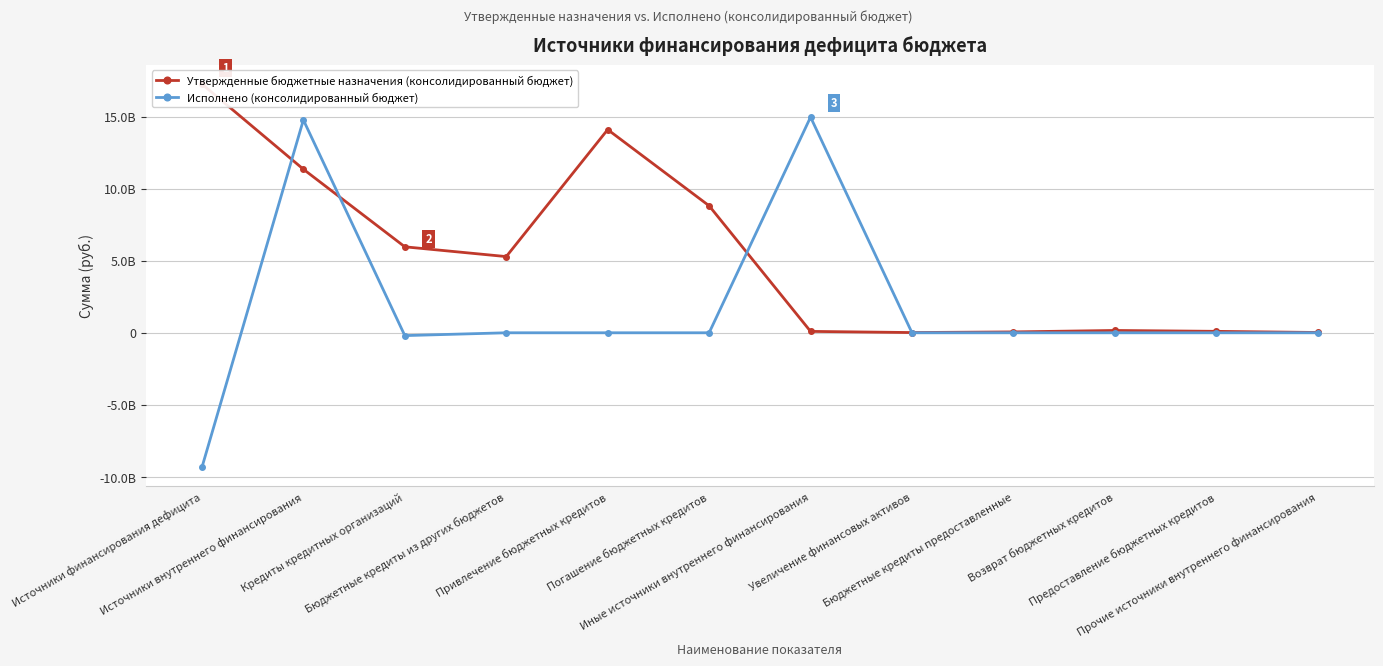

Reading right to left, extract all data points from this chart.

Утвержденные бюджетные назначения (консолидированный бюджет): 19828413.7	100000000.0	160956251.0	60956251.0	15812763.5	96597428.2	8816443519.8	14106465100.0	5290021580.2	5968713637.5	11355332645.9	17270586343.8
Исполнено (консолидированный бюджет): -3000.0	0.0	0.0	0.0	0.0	14973242904.1	0.0	0.0	0.0	-196185138.5	14777057765.7	-9341477156.9